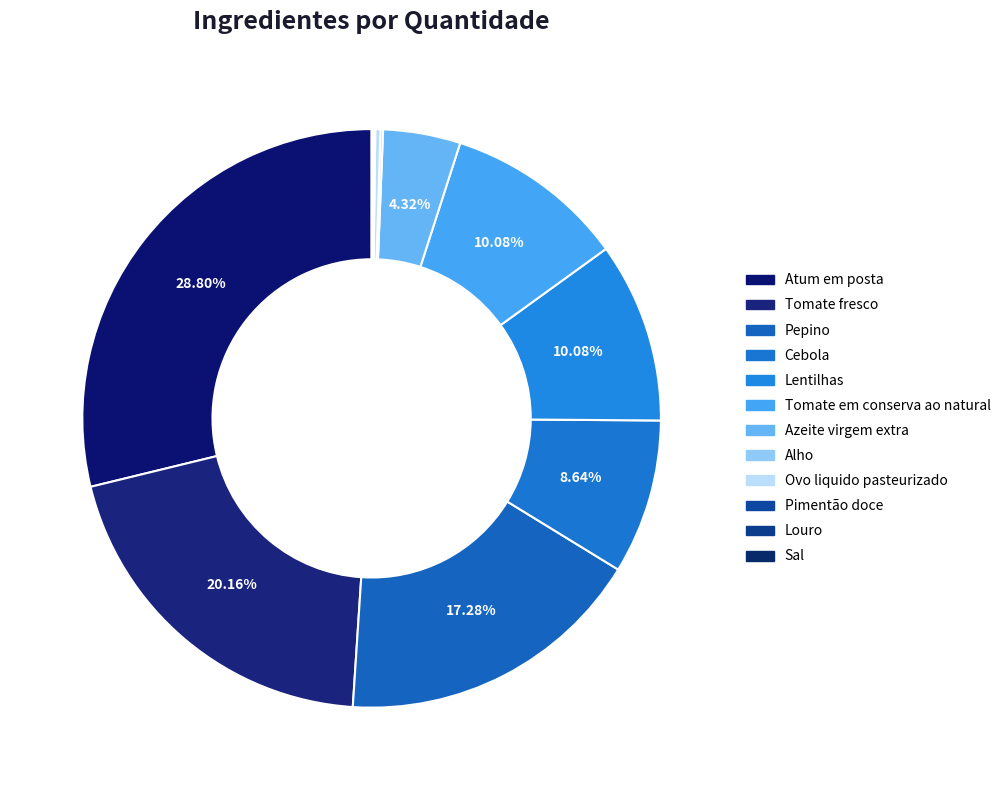

Which category has the smallest portion of the pie?

Sal